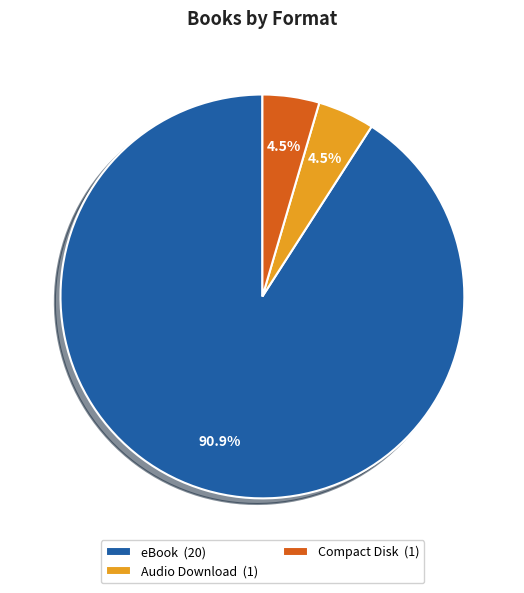

Is Audio Download (1) the majority of the pie?

No